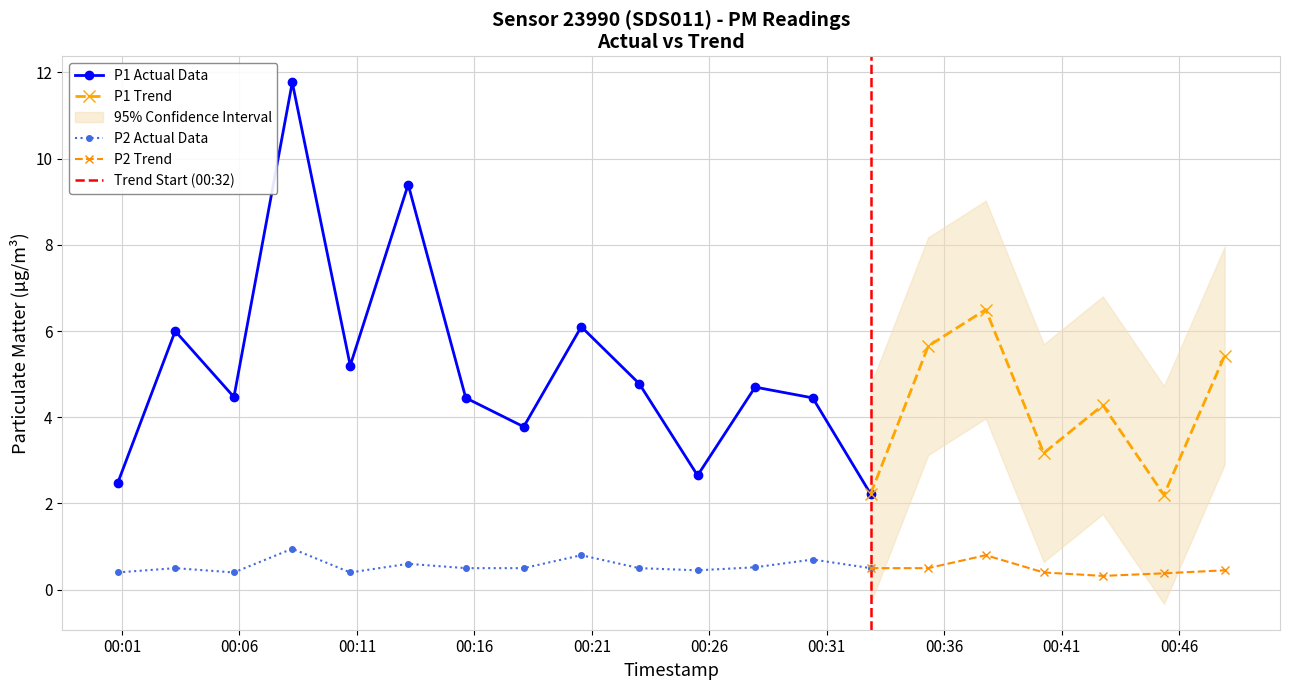

At which label is P1 closest to 6?

1